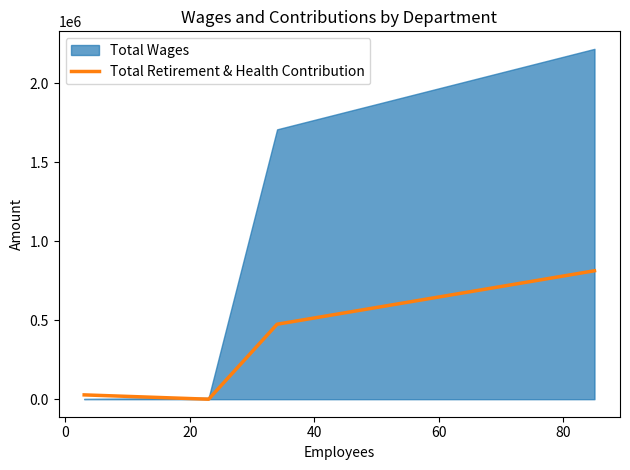

True or false: Total Retirement & Health Contribution has more than 1 interior local peaks.

False